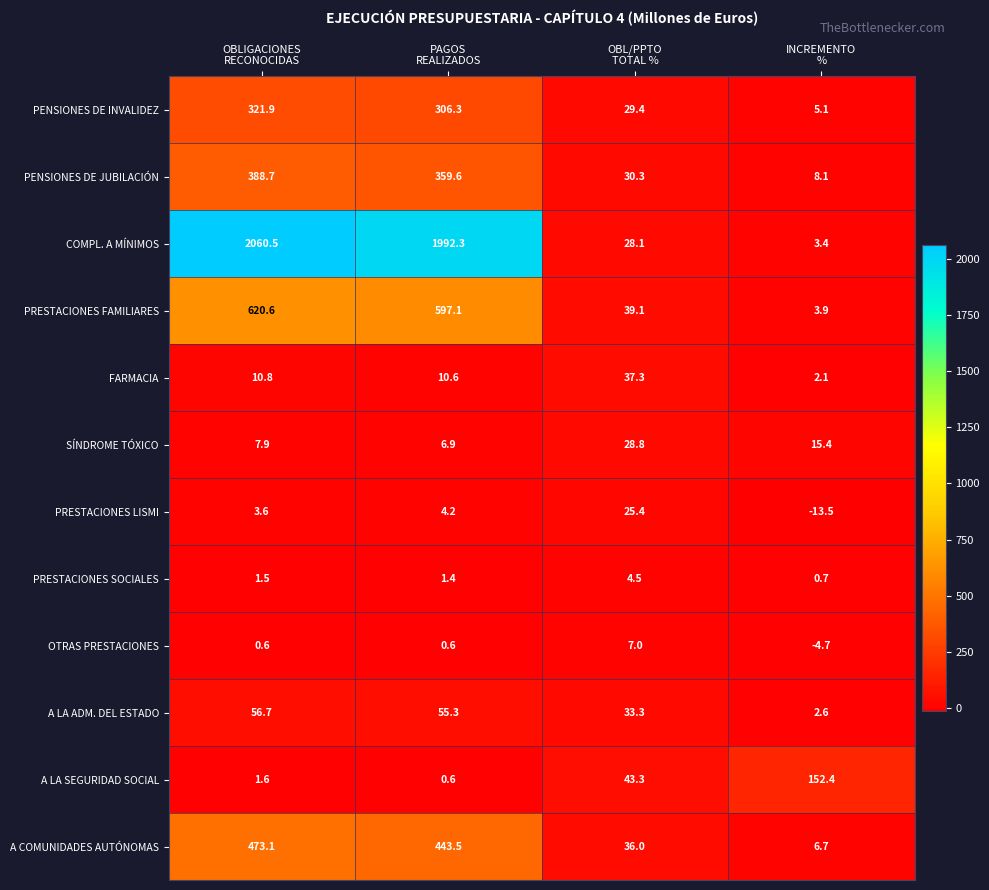

At which category is the sum across all series the highest?

OBLIGACIONES
RECONOCIDAS